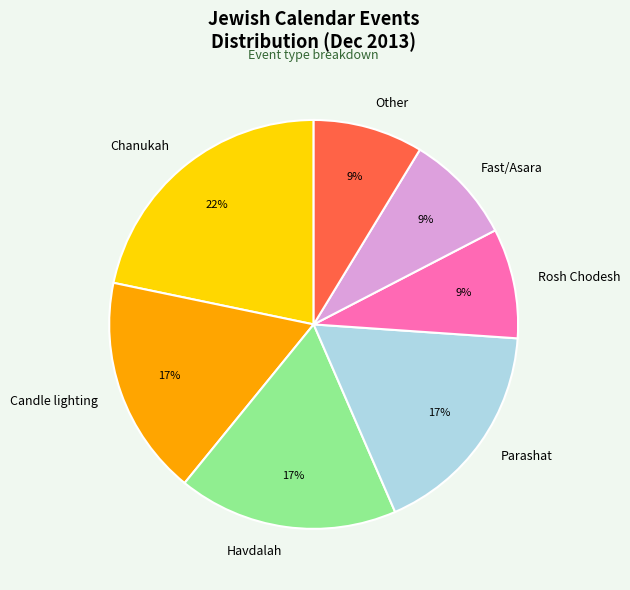

Is Rosh Chodesh the majority of the pie?

No